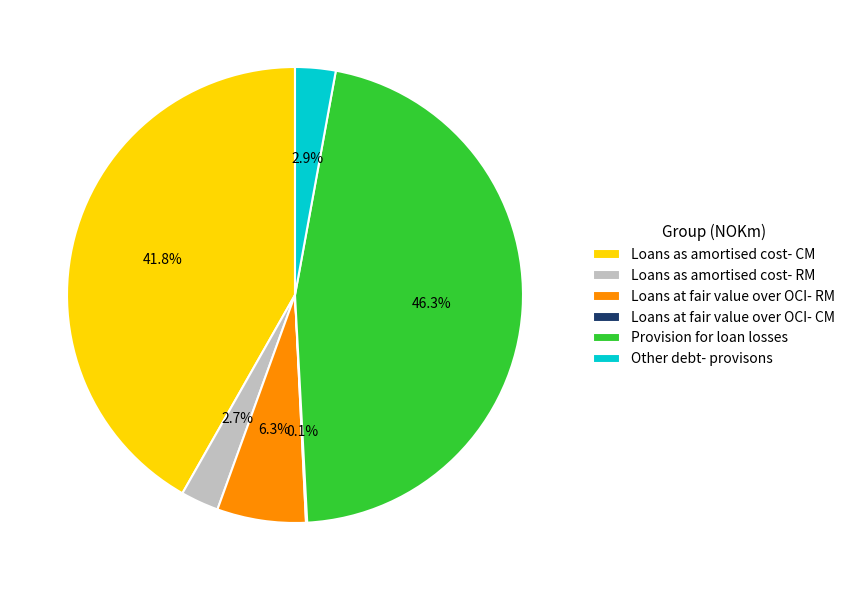

To the nearest percent, what percentage of the pie is Loans at fair value over OCI- RM?

6%